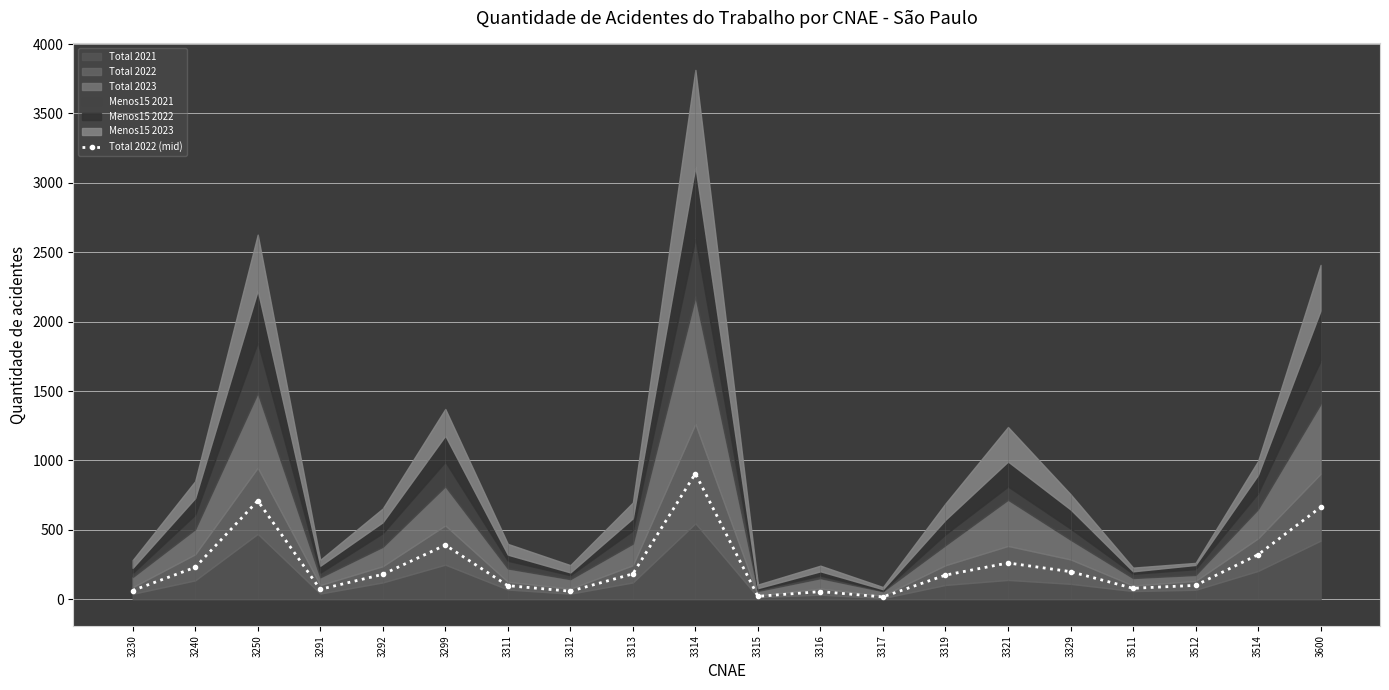

How many points are higher than both their immediate neighbors (excluding endpoints)?

5